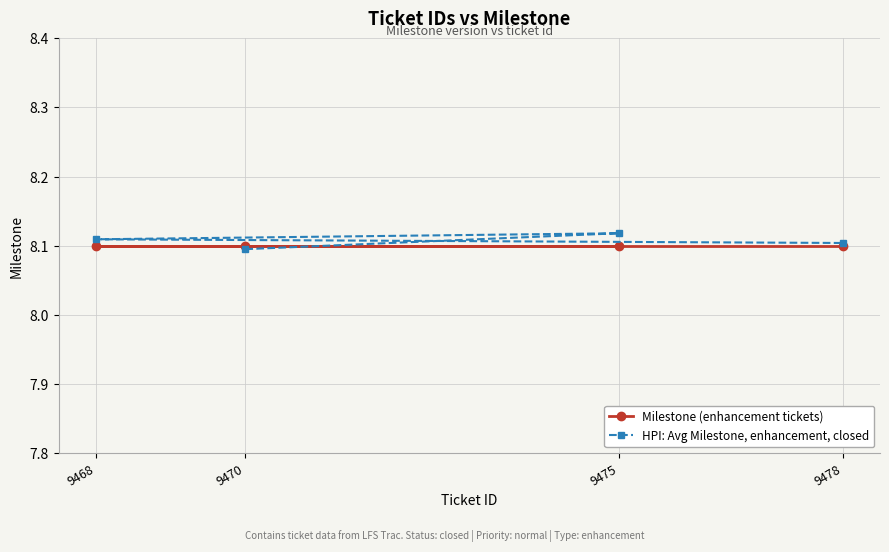

The HPI: Avg Milestone, enhancement, closed series shows 8.1 at 9475. True or false?

True